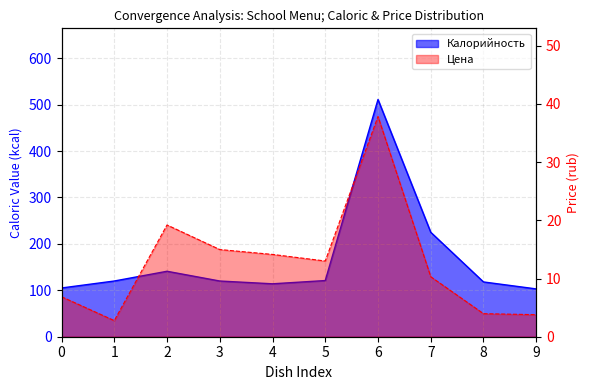

True or false: Калорийность and Цена cross at least once.

False